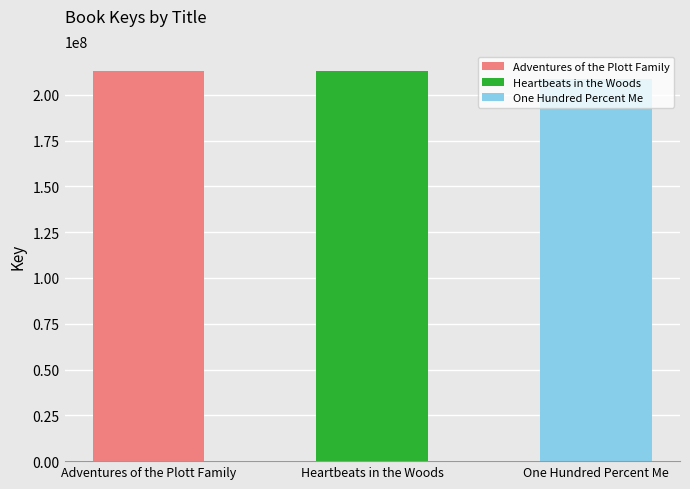

At which label is the value closest to 210856978?

Adventures of the Plott Family